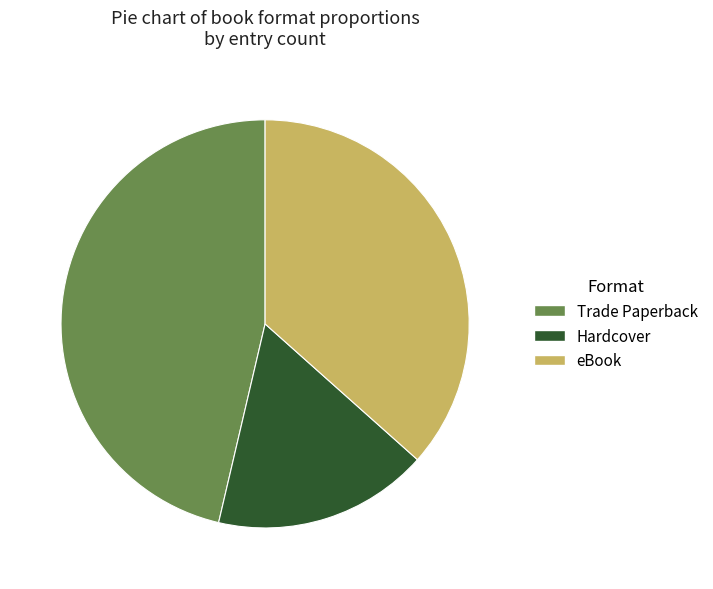

What is the smallest slice in the pie chart?

Hardcover